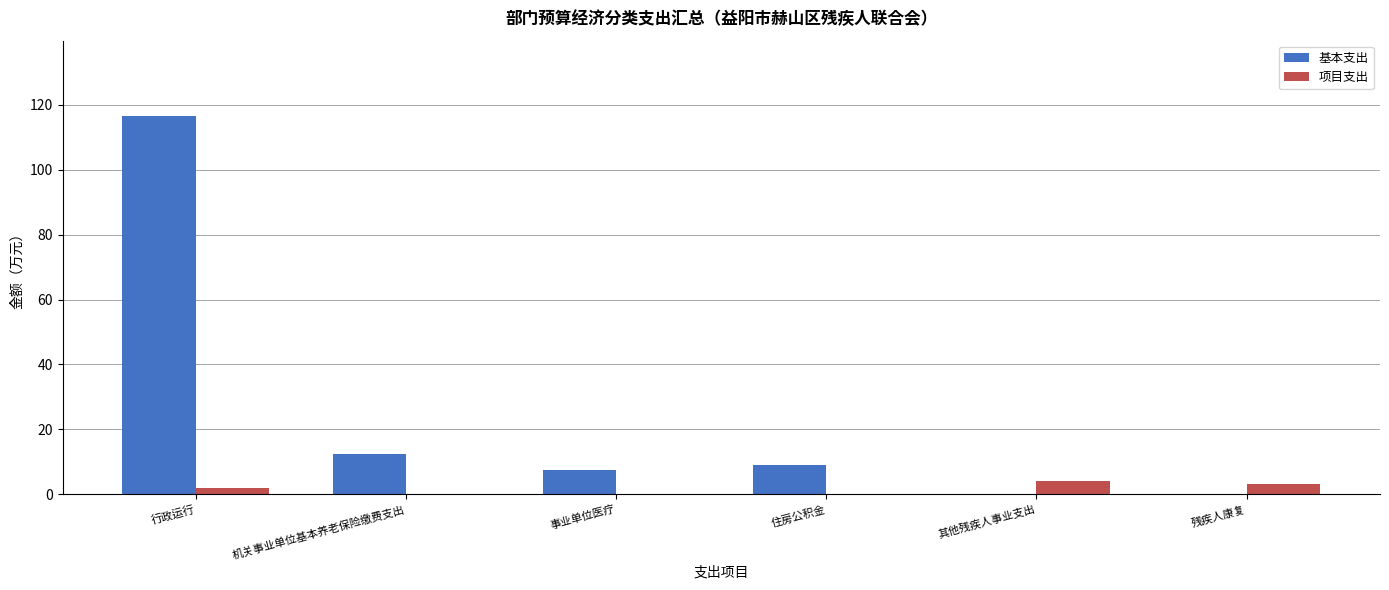

What is the approximate value of 基本支出 at 机关事业单位基本养老保险缴费支出?

12.4